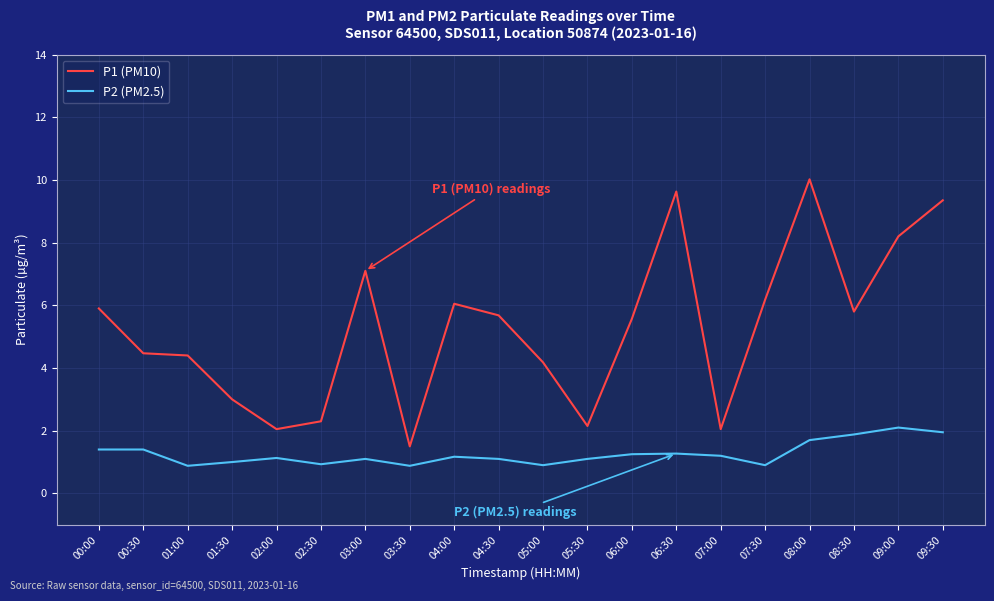

What is the difference between the highest and lowest values at 04:00?

4.9